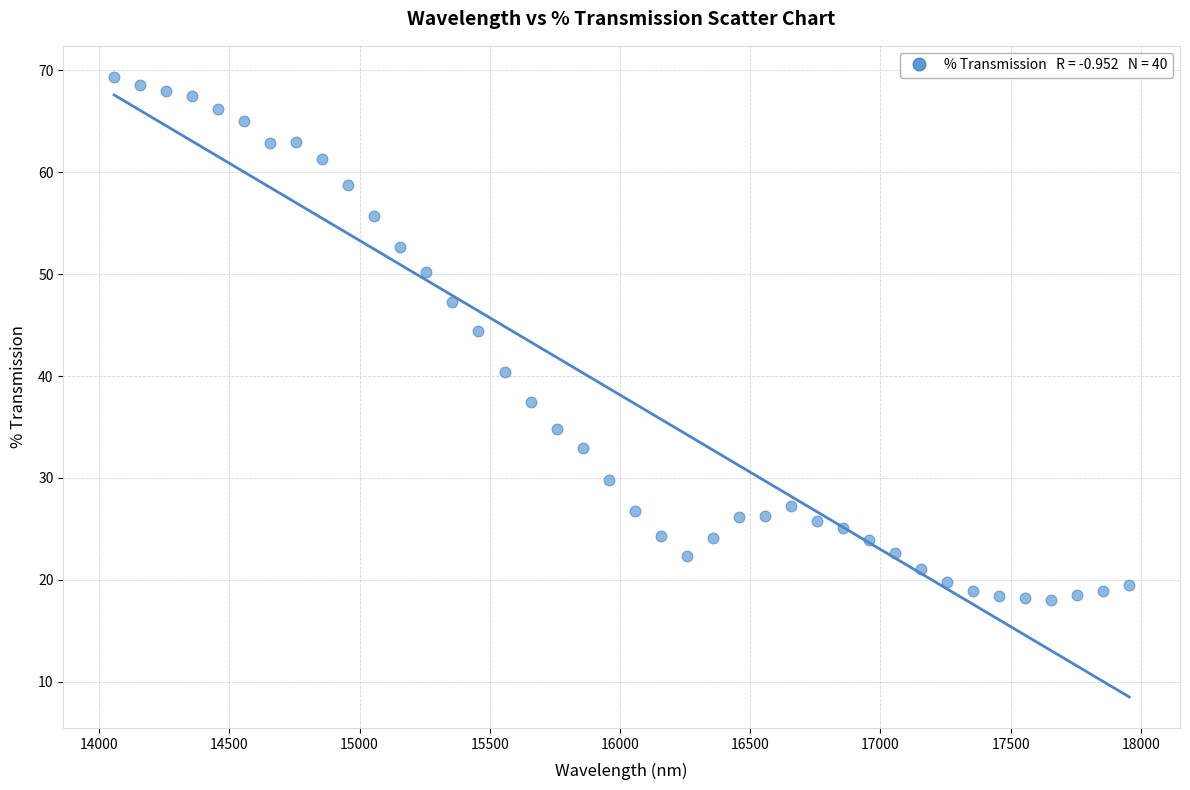

What Y value in the scatter plot is closest to 43?

44.4